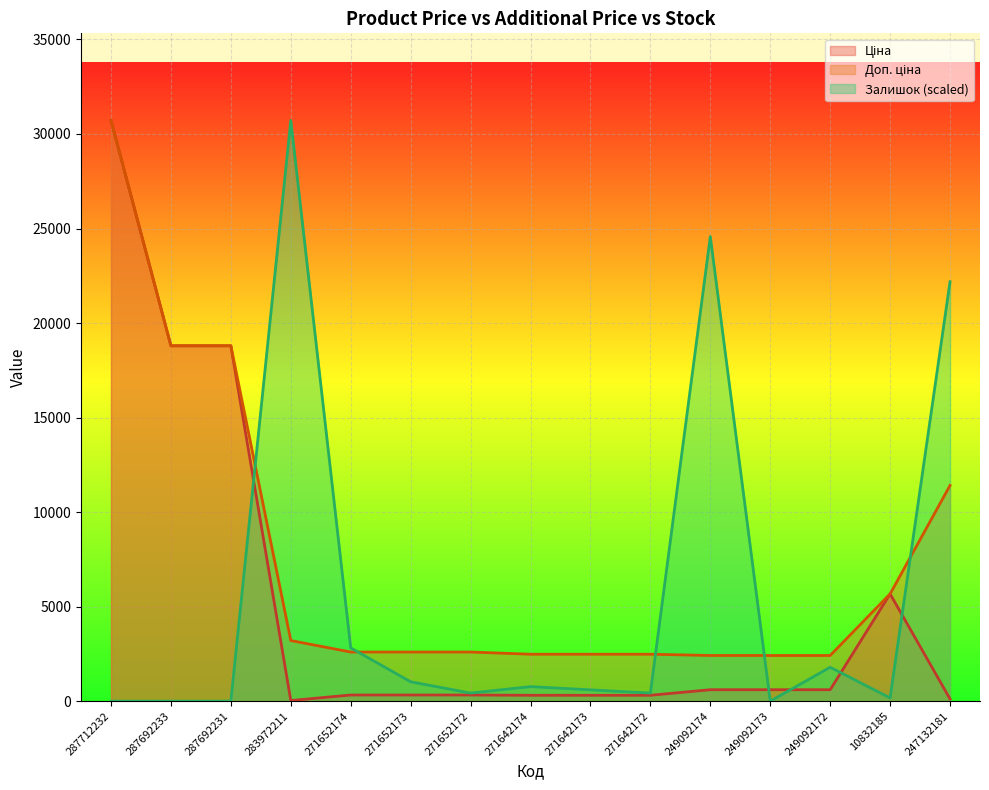

What are all the series names shown in the legend?

Ціна, Доп. ціна, Залишок